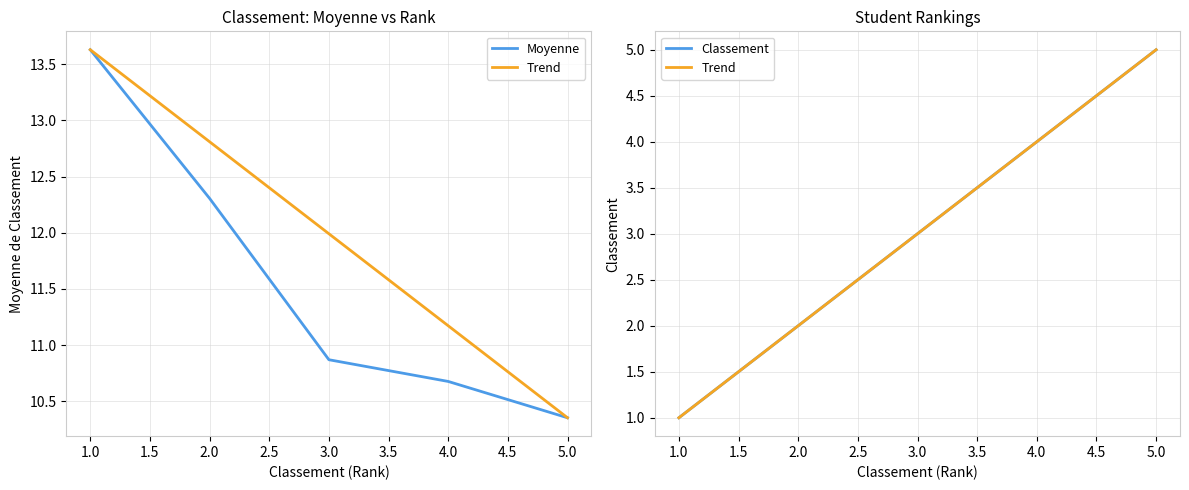

Which series has the largest range (max minus min)?

Trend